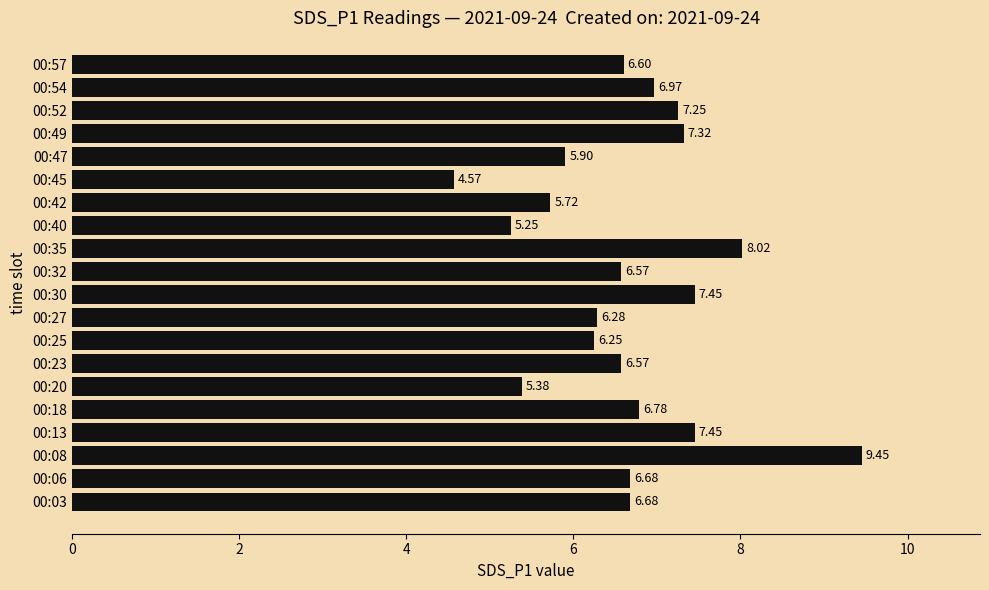

What is the sum of all values?

133.1